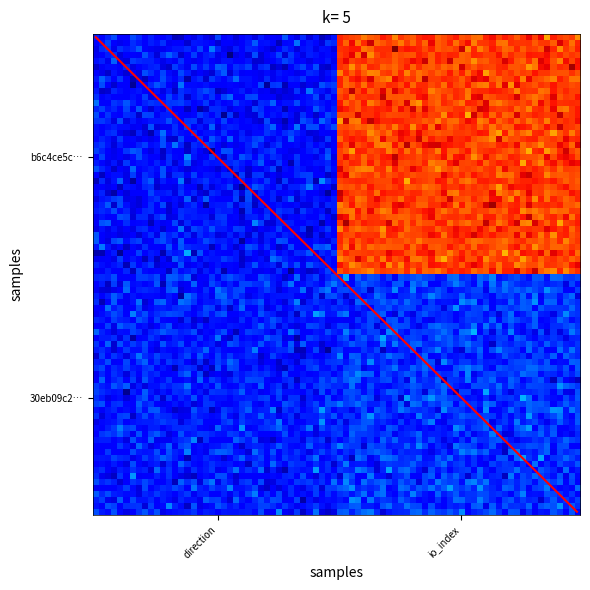

Which series has the largest range (max minus min)?

b6c4ce5cd17d88c22e470852b80da84d33b00dc